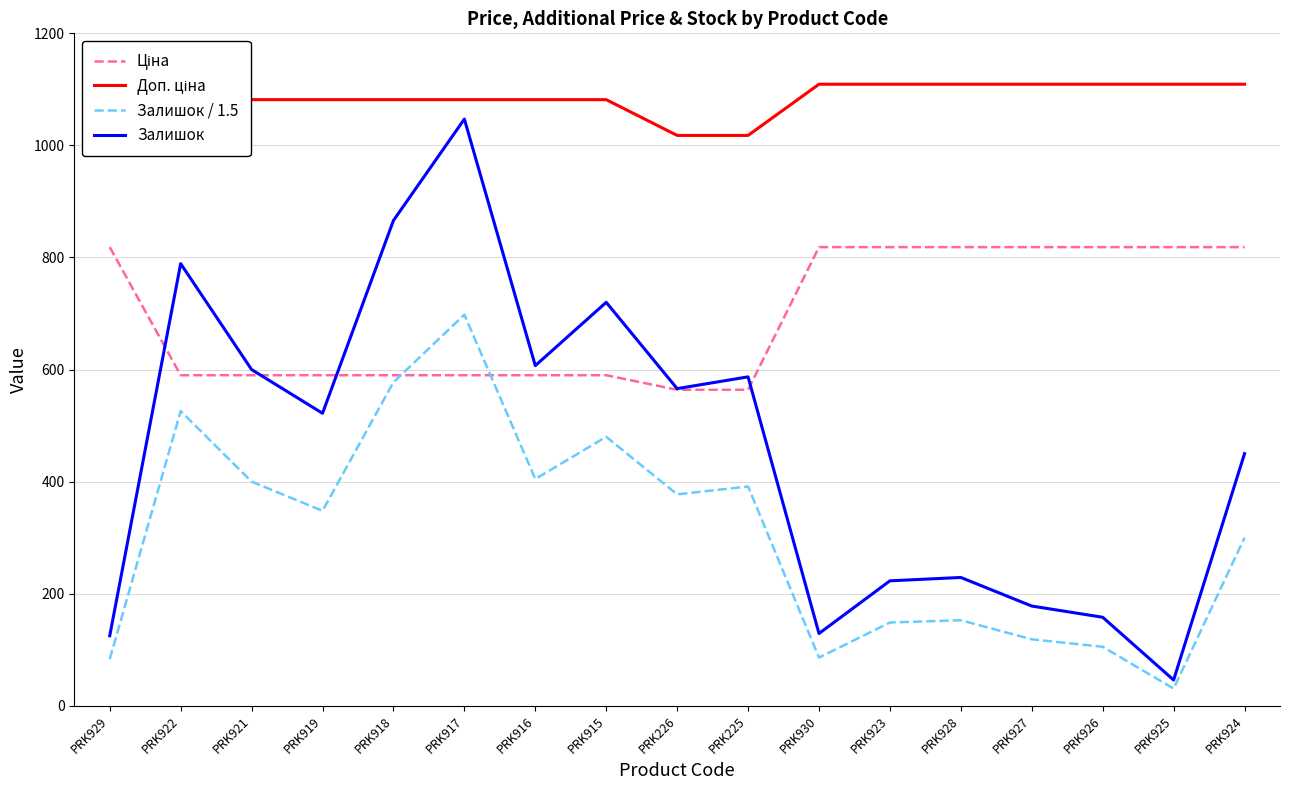

Reading right to left, list all the values displayed in this chart.

Ціна: 818.5	818.5	818.5	818.5	818.5	818.5	818.5	564.0	564.0	589.9	589.9	589.9	589.9	589.9	589.9	589.9	818.5
Доп. ціна: 1109.2	1109.2	1109.2	1109.2	1109.2	1109.2	1109.2	1017.8	1017.8	1081.7	1081.7	1081.7	1081.7	1081.7	1081.7	1081.7	1109.2
Залишок / 1.5: 300.0	30.7	105.3	118.7	152.7	148.7	86.0	391.3	377.3	480.0	404.7	698.0	577.3	348.0	400.0	526.0	83.3
Залишок: 450.0	46.0	158.0	178.0	229.0	223.0	129.0	587.0	566.0	720.0	607.0	1047.0	866.0	522.0	600.0	789.0	125.0